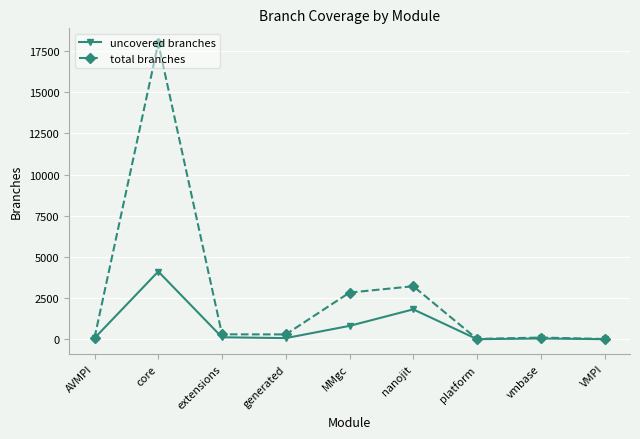

The total branches series shows 2834 at MMgc. True or false?

True